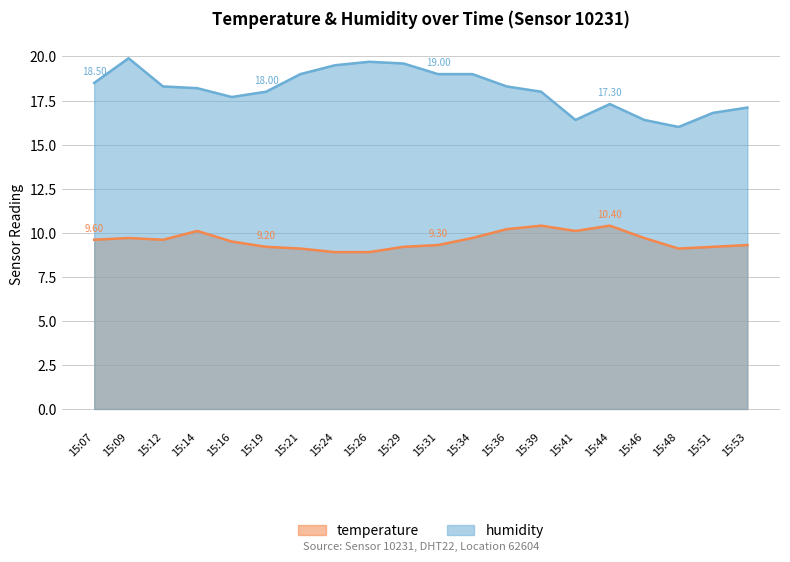

Is the value of humidity at 15:07 greater than the value of temperature at 15:07?

Yes